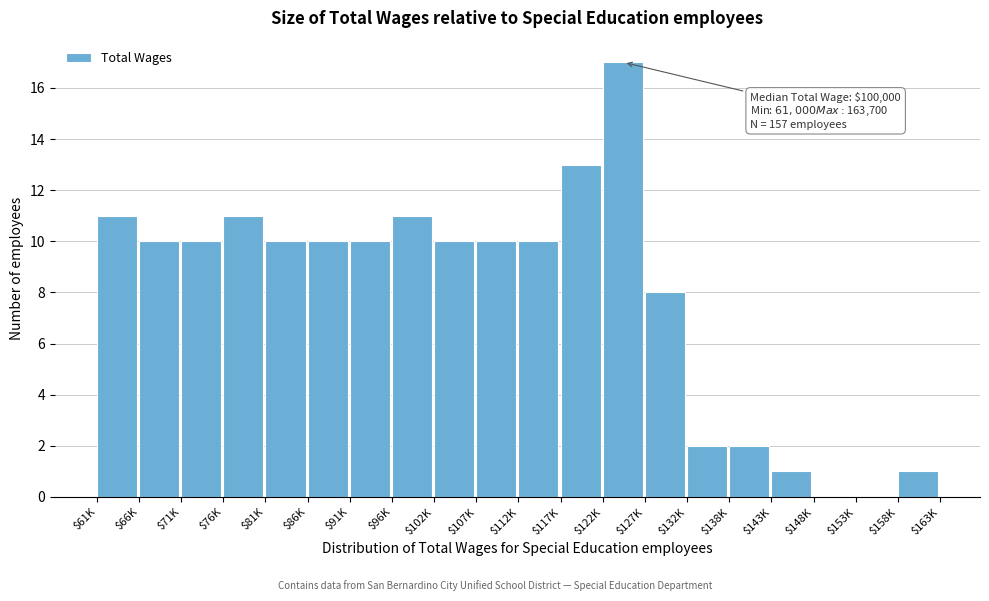

Which label corresponds to the largest value in the chart?

$122K